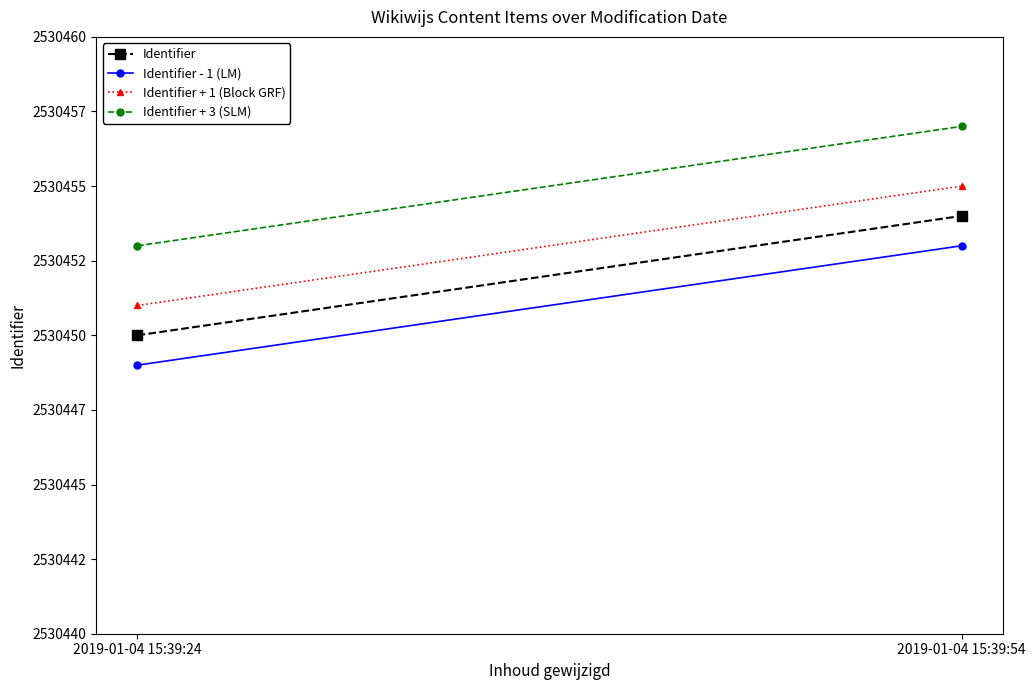

Where is Identifier + 1 (Block GRF) nearest to the value 2530453?

2019-01-04 15:39:24